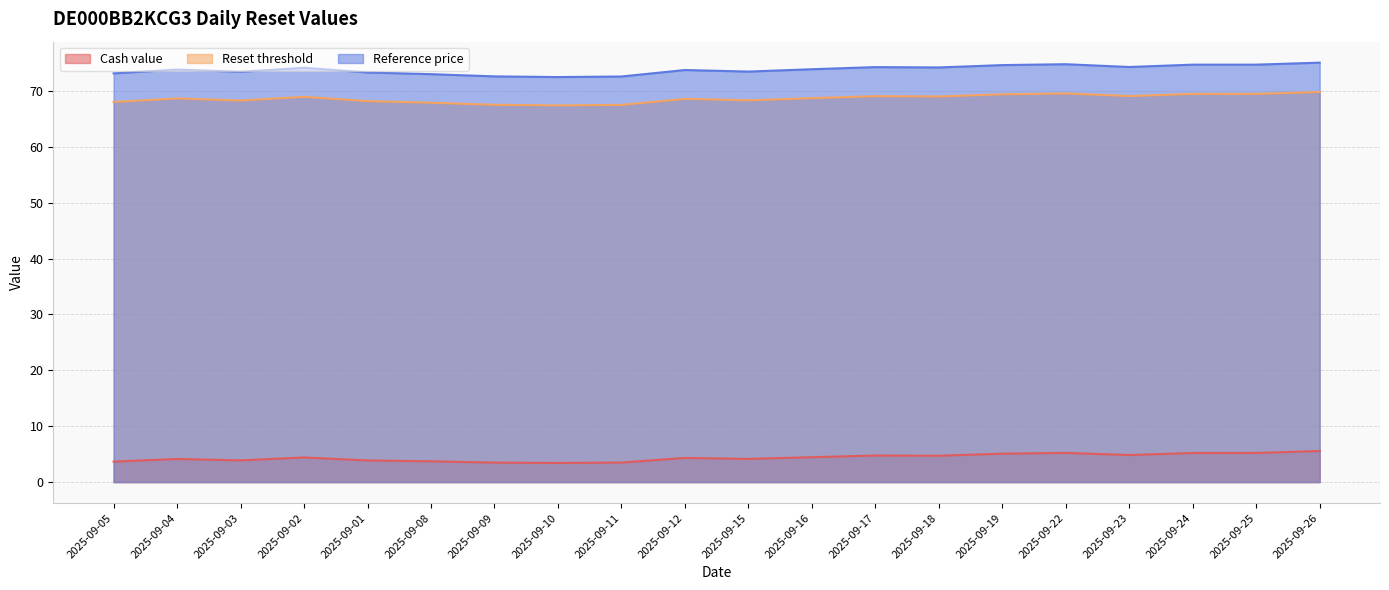

True or false: Cash value has a value of 7.3 at 2025-09-16.

False